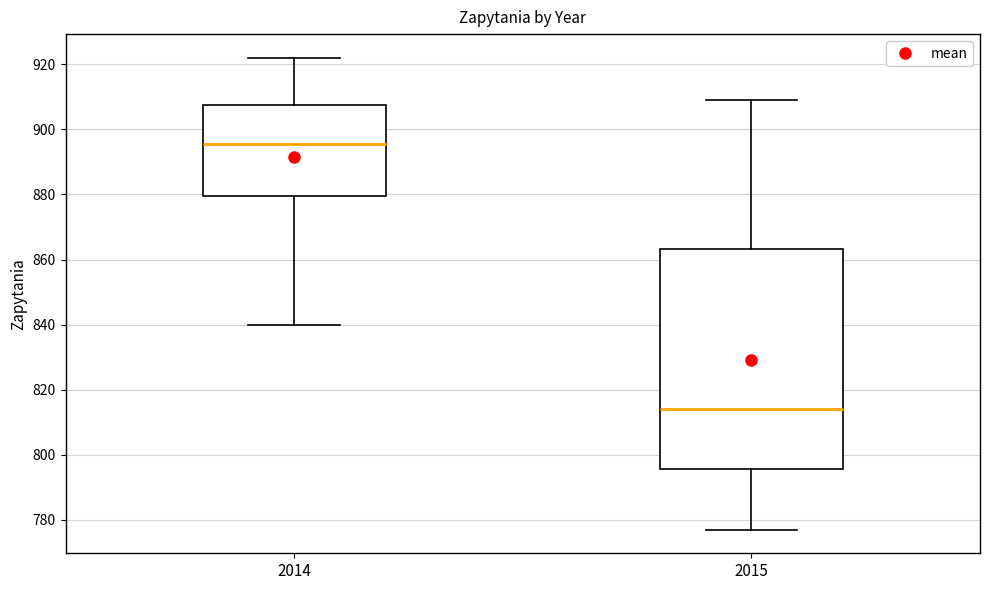

Where is the lower edge of the box at x = 2014 on the y-axis? The values are not printed on the chart, so give them approximately, as read against the axis.

880